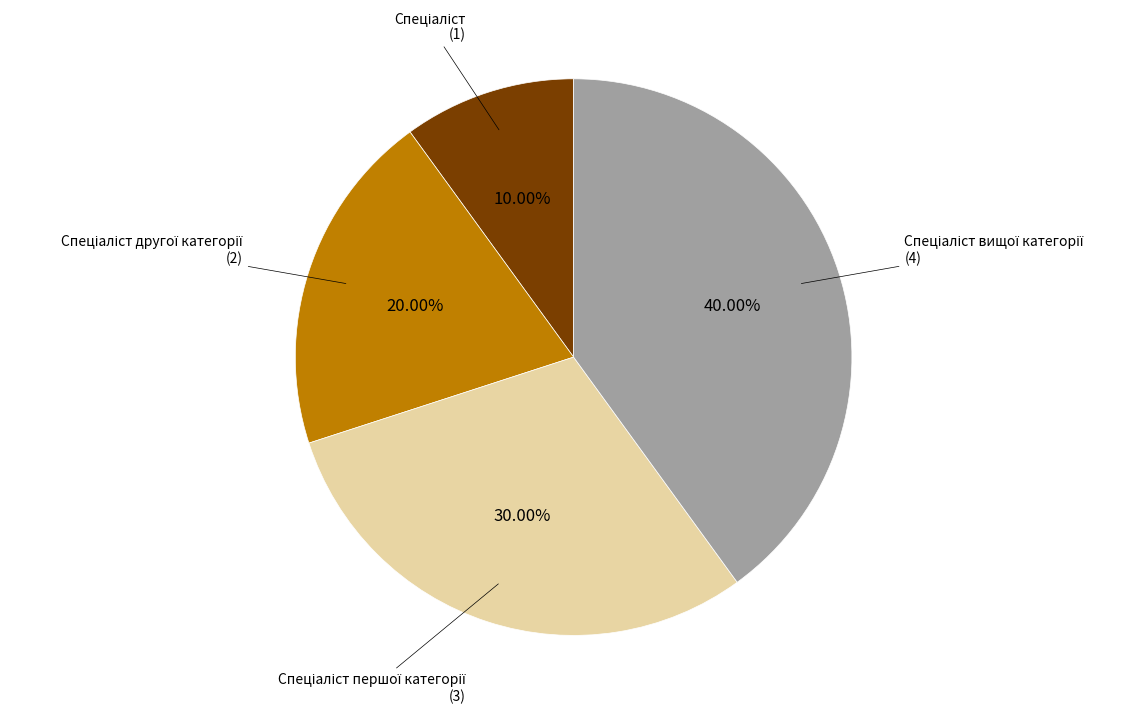

Does any single category account for the majority?

No